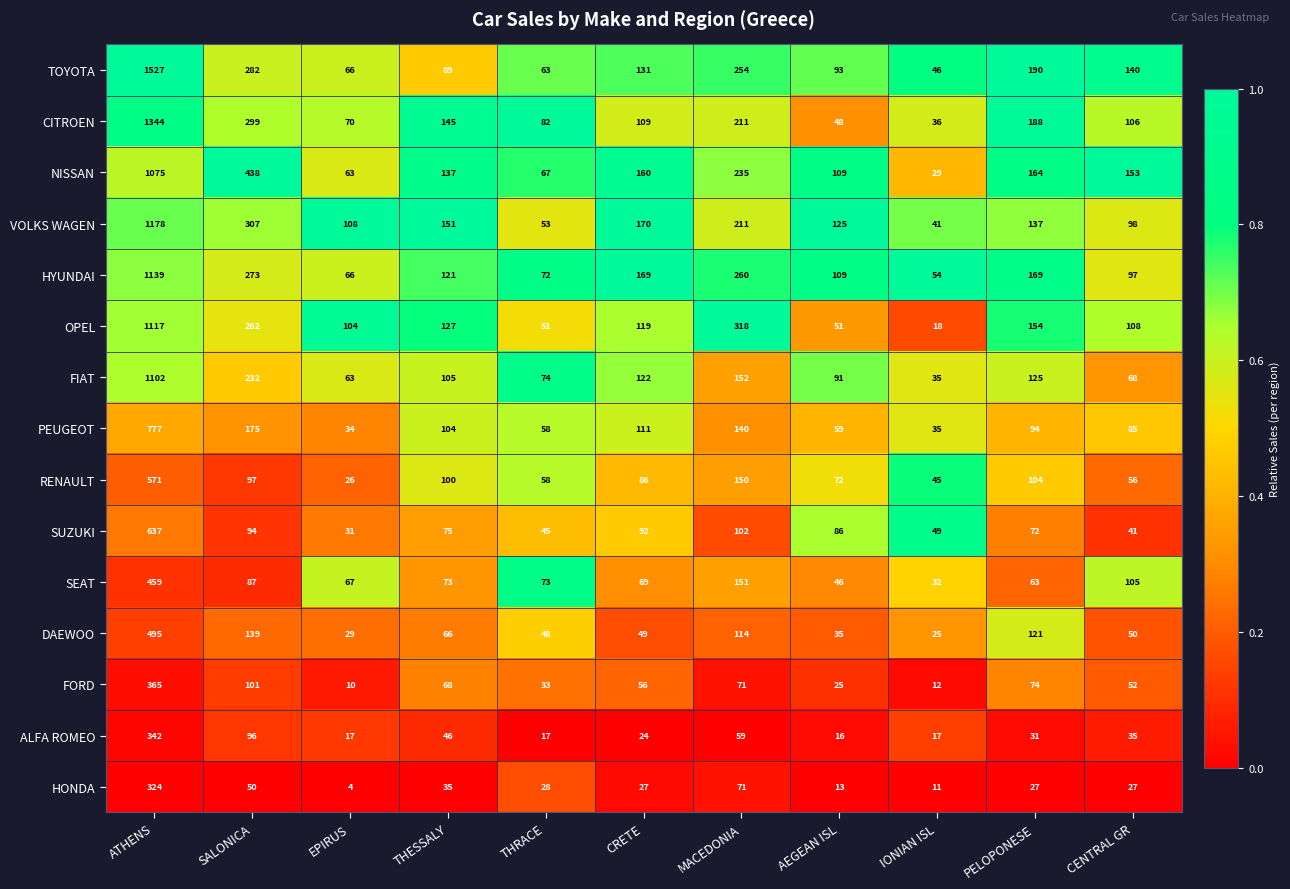

What is the difference between the maximum and second lowest values in the ALFA ROMEO series?

325